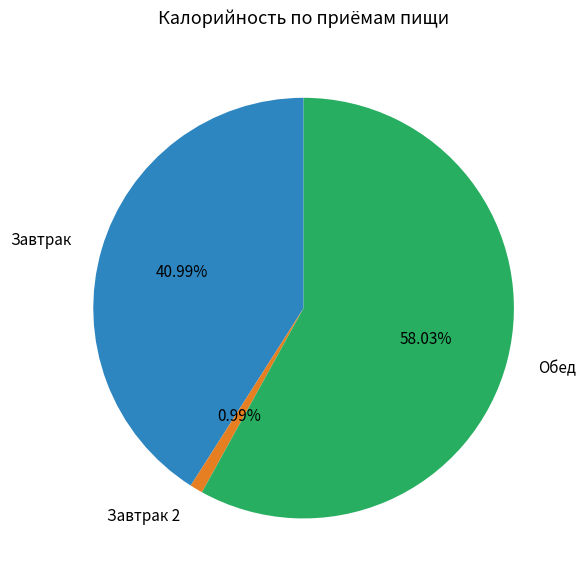

Approximately how many times larger is the value at Обед compared to Завтрак 2?

58.7